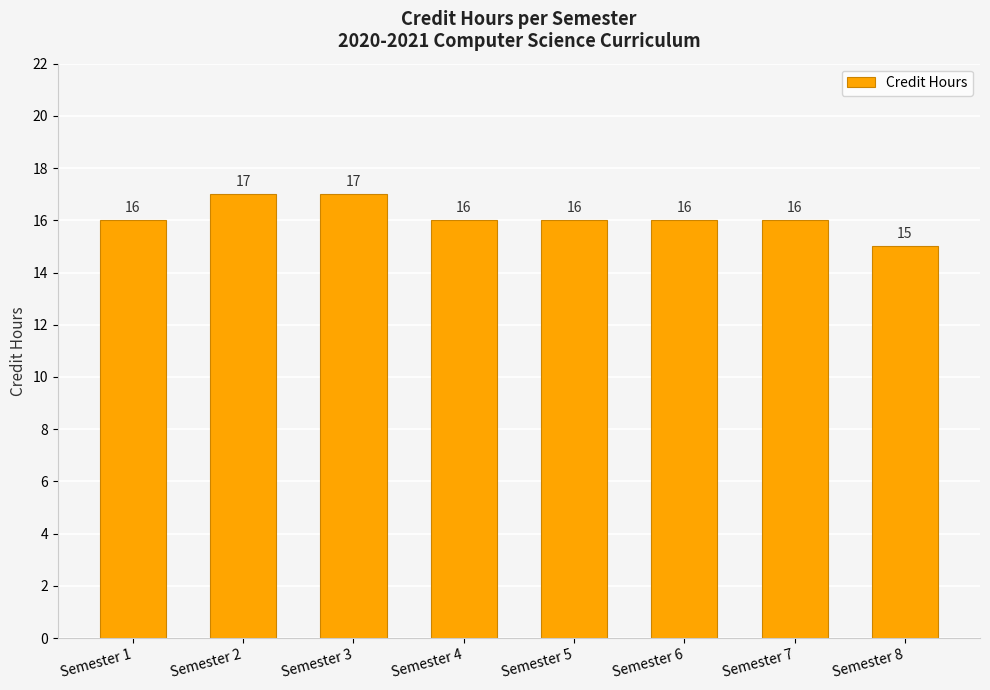

What is the maximum value shown in the chart?

17